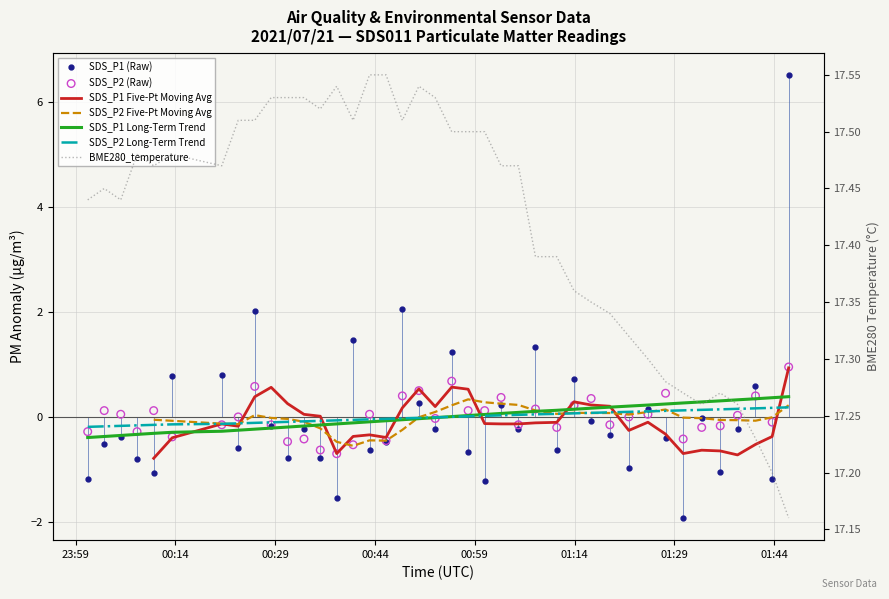

Which series reaches the minimum Y coordinate?

SDS_P1